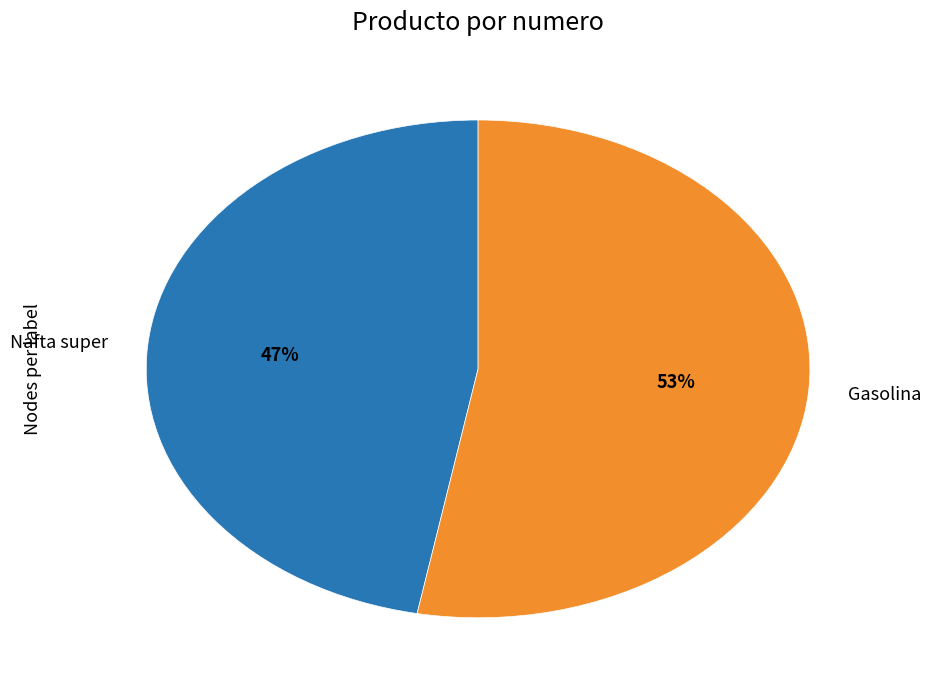

Approximately how many times larger is the value at Nafta super compared to Gasolina?

0.9